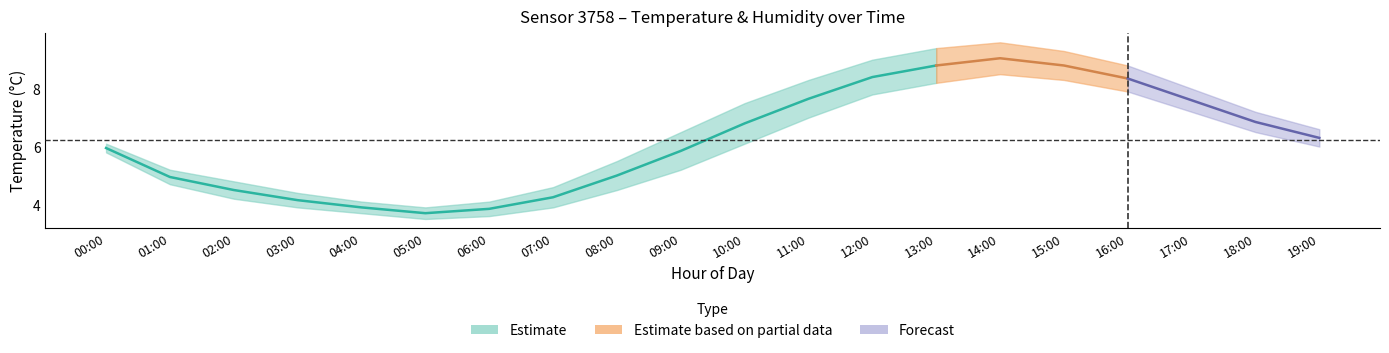

What is the minimum value shown in the chart?

3.7